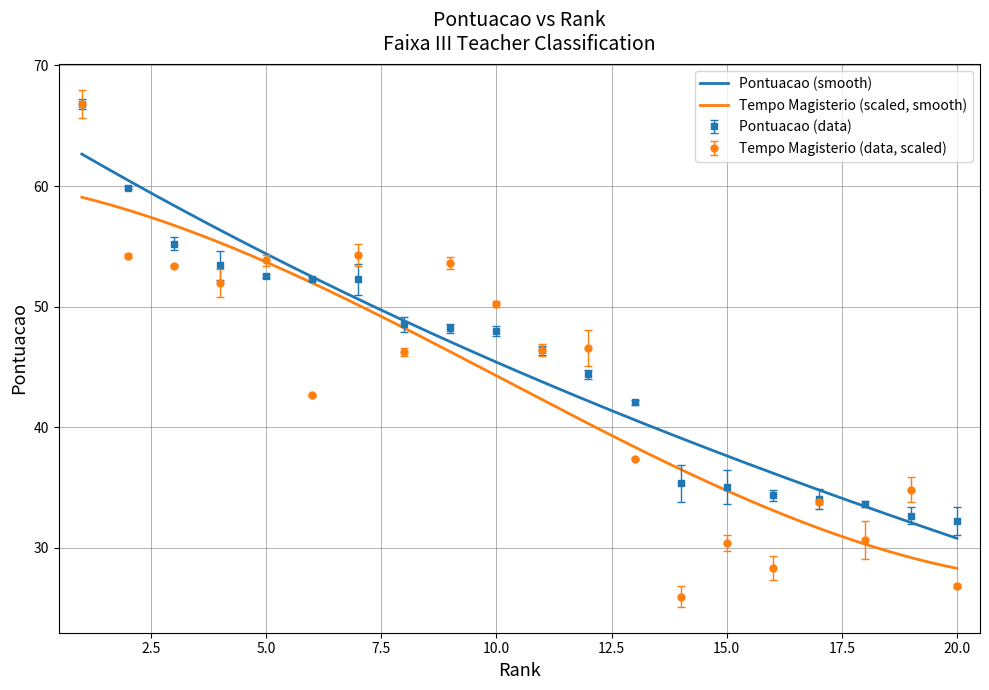

True or false: Tempo Magisterio (data, scaled) has more than 0 points higher than both neighbors.

True